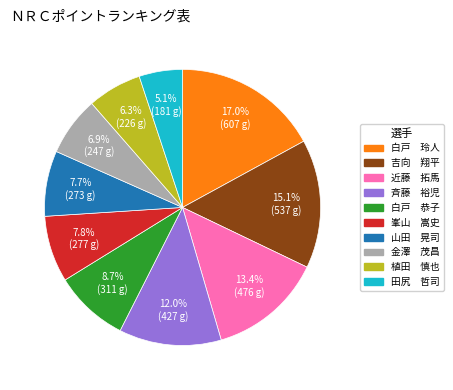

How many slices are in this pie chart?

10